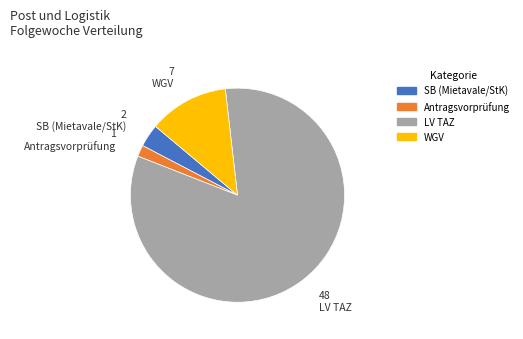

Which category has the biggest portion of the pie?

LV TAZ